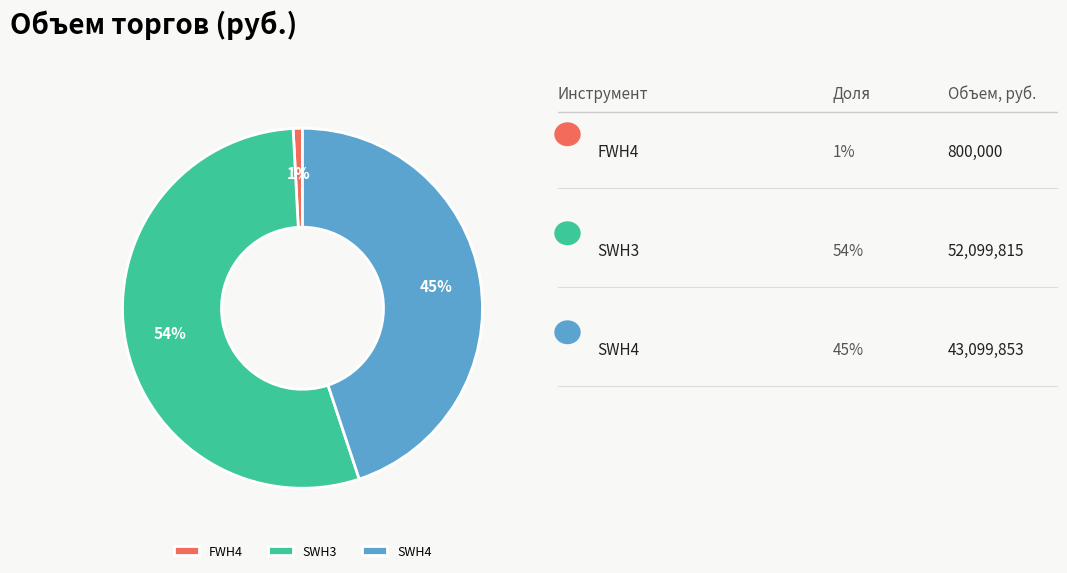

To the nearest percent, what is the difference between the SWH3 and SWH4 slice percentages?

9%